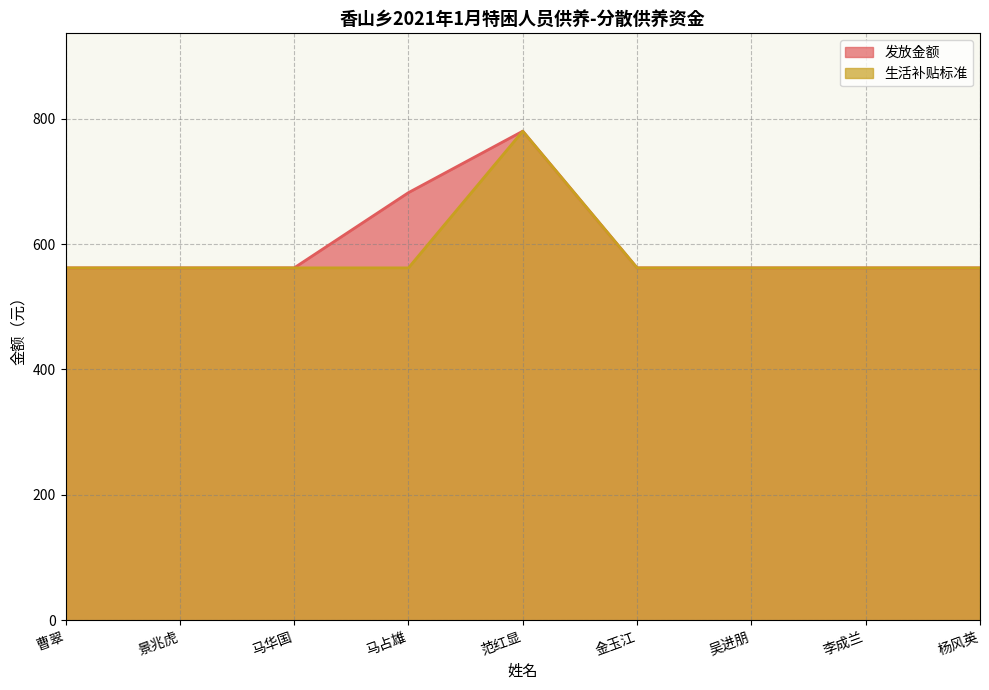

Reading left to right, extract all data points from this chart.

发放金额: 曹翠=562	景兆虎=562	马华国=562	马占雄=682	范红显=780	金玉江=562	吴进朋=562	李成兰=562	杨风英=562
生活补贴标准: 曹翠=562	景兆虎=562	马华国=562	马占雄=562	范红显=780	金玉江=562	吴进朋=562	李成兰=562	杨风英=562